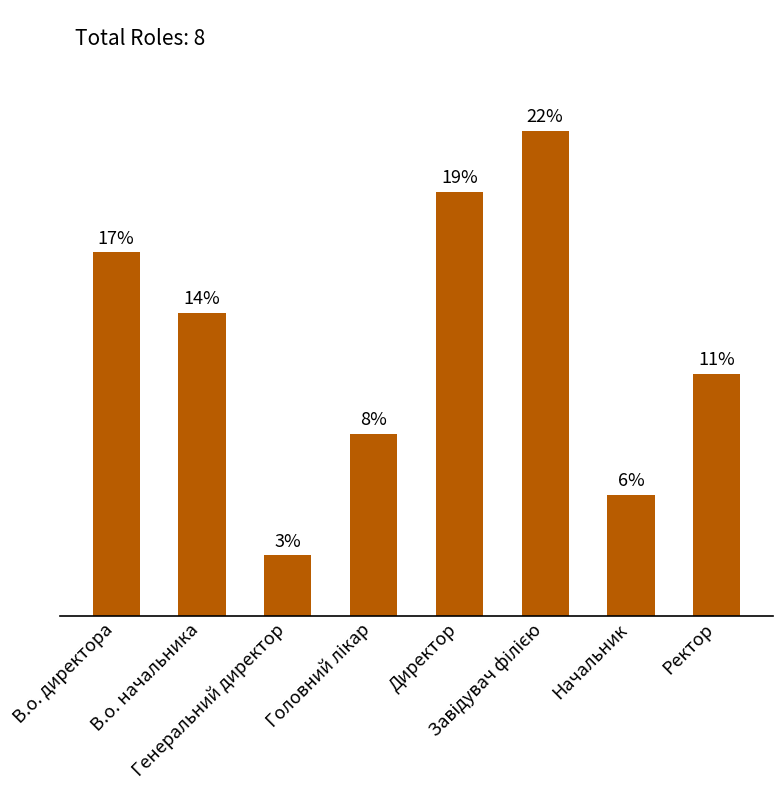

What position from the left is Директор?

5